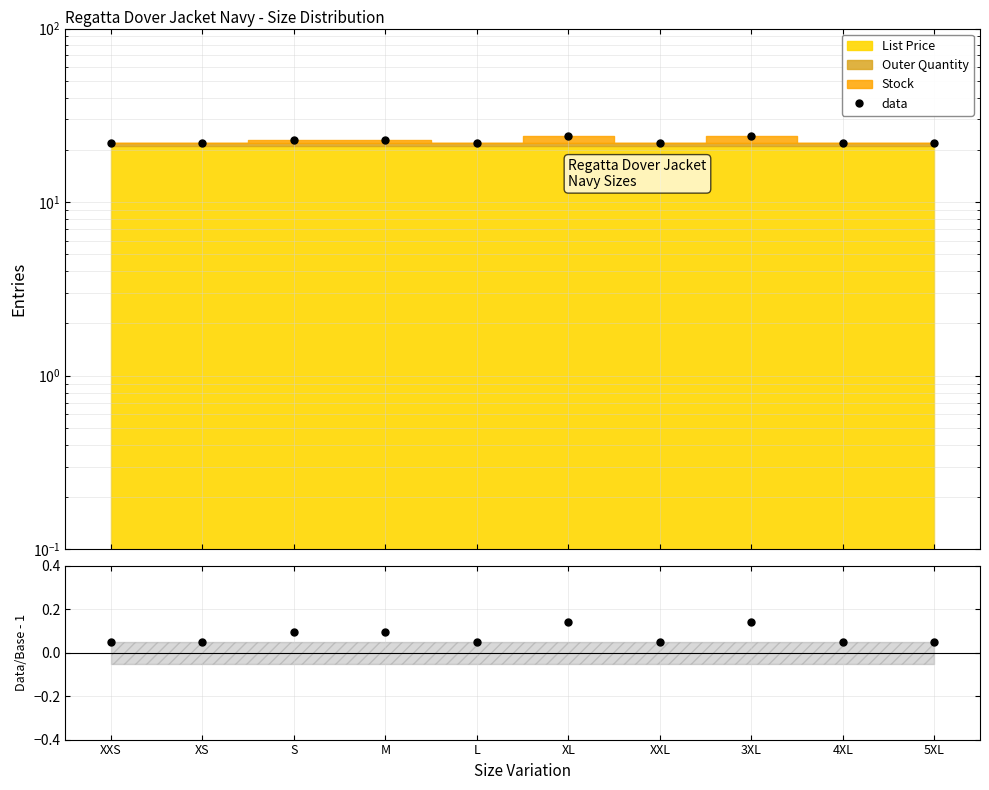

The value at XL is 23.9. True or false?

True